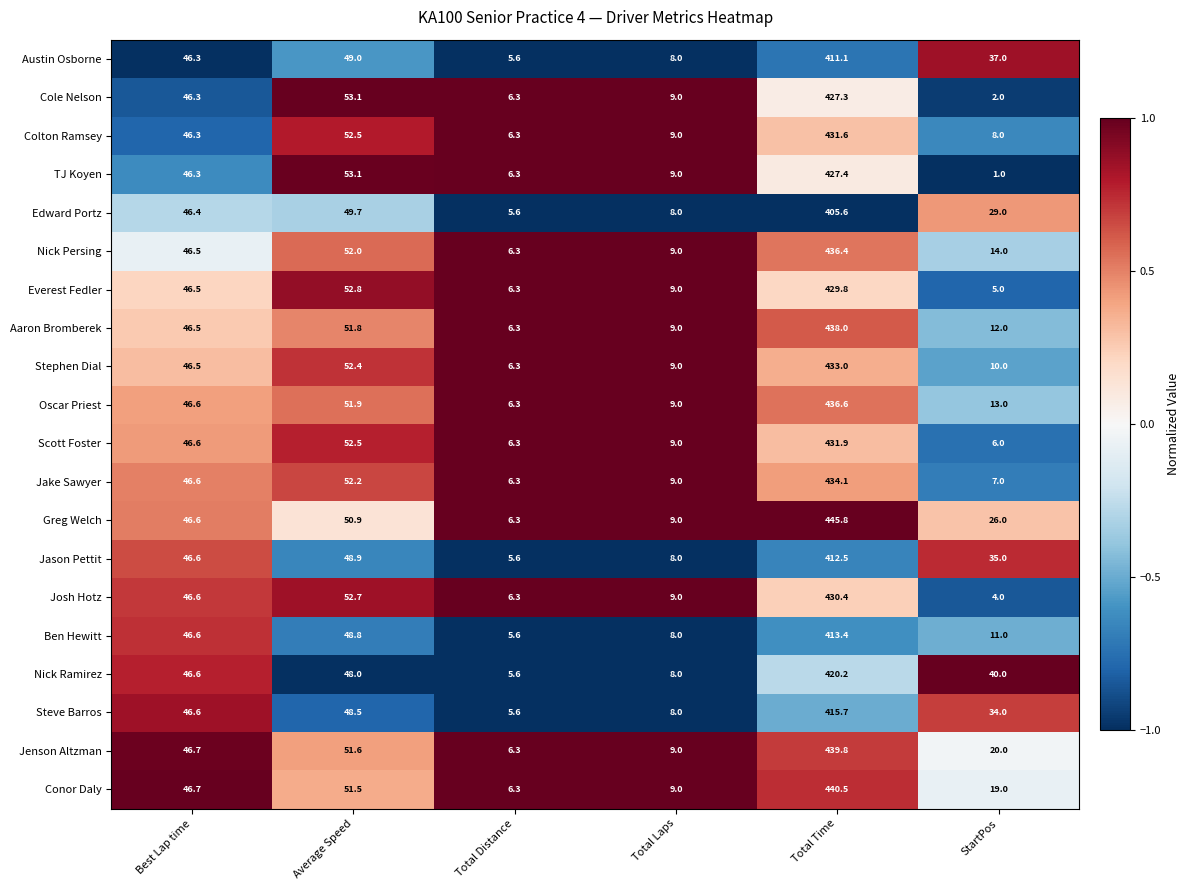

At which category does the chart reach its peak across all series?

Total Time